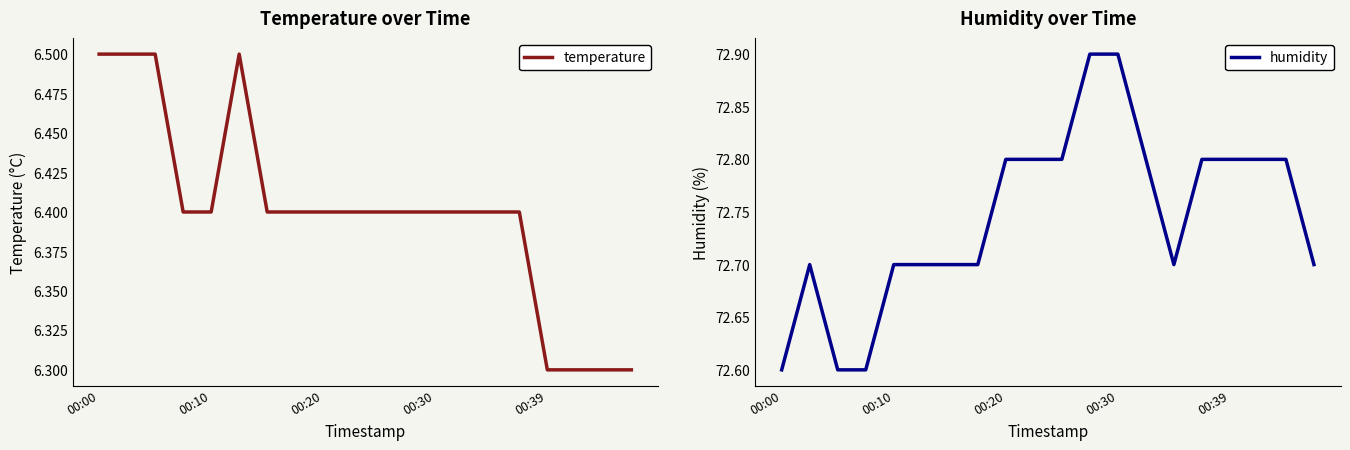

The value of temperature at 00:00 is 6.5. True or false?

True